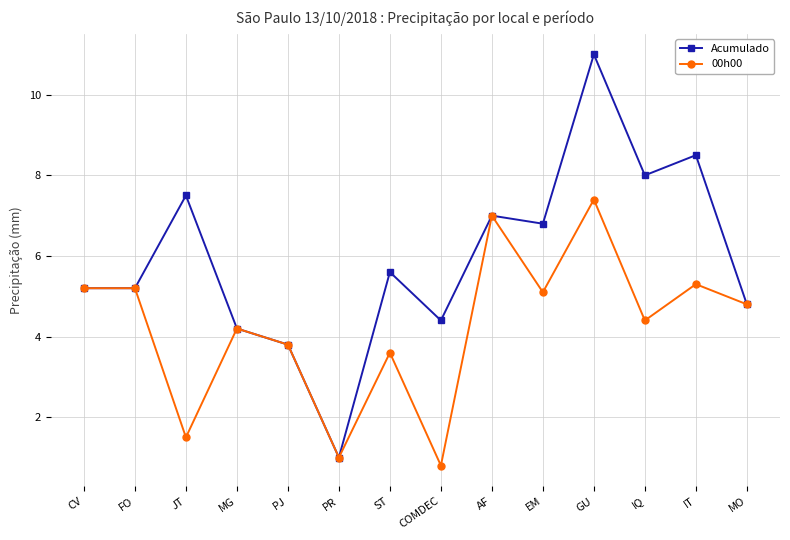

How many data points in Acumulado are above 5?

9